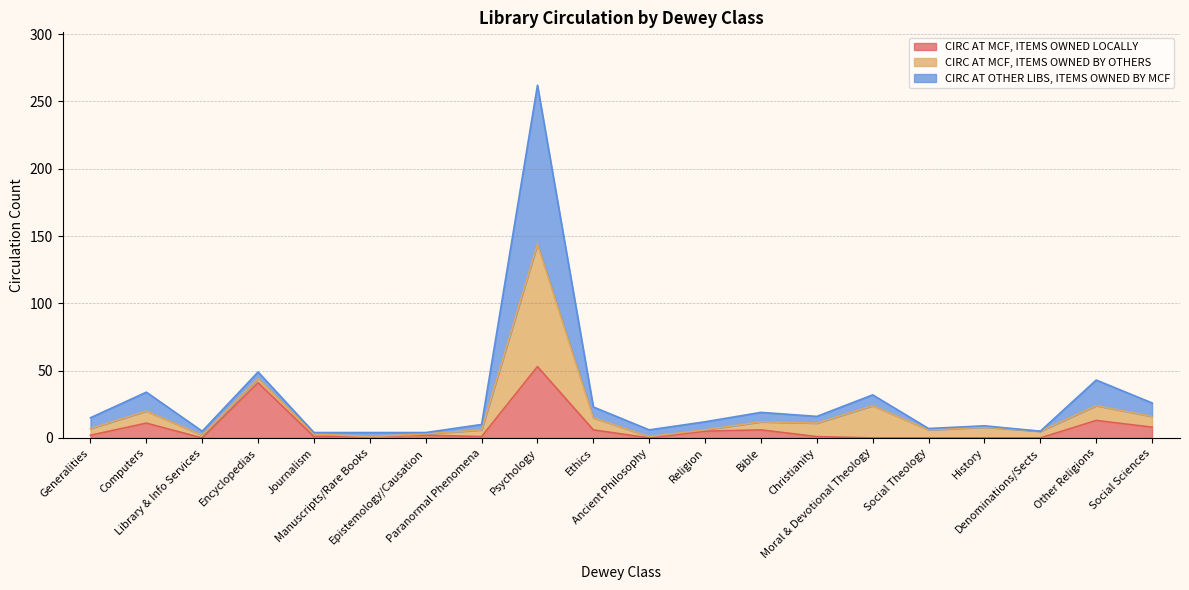

Rank the categories by CIRC AT MCF, ITEMS OWNED LOCALLY value from highest to lowest.

Psychology, Encyclopedias, Other Religions, Computers, Social Sciences, Ethics, Bible, Religion, Generalities, Epistemology/Causation, Journalism, Manuscripts/Rare Books, Paranormal Phenomena, Christianity, Library & Info Services, Ancient Philosophy, Moral & Devotional Theology, Social Theology, History, Denominations/Sects